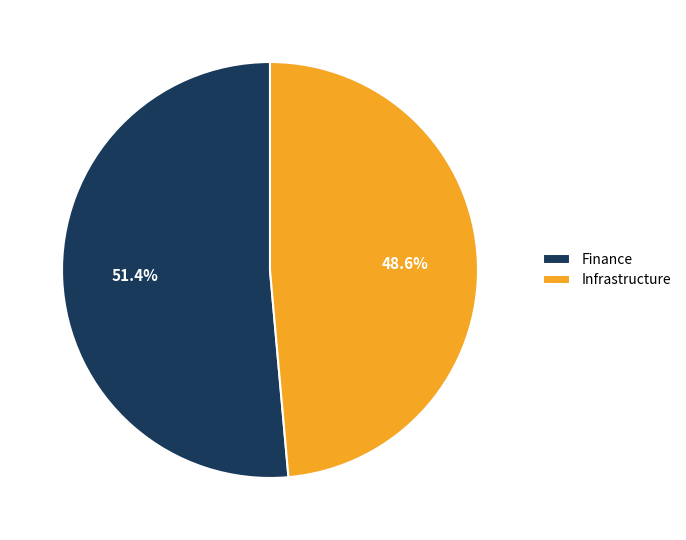

To the nearest percent, what percentage of the pie is Infrastructure?

49%